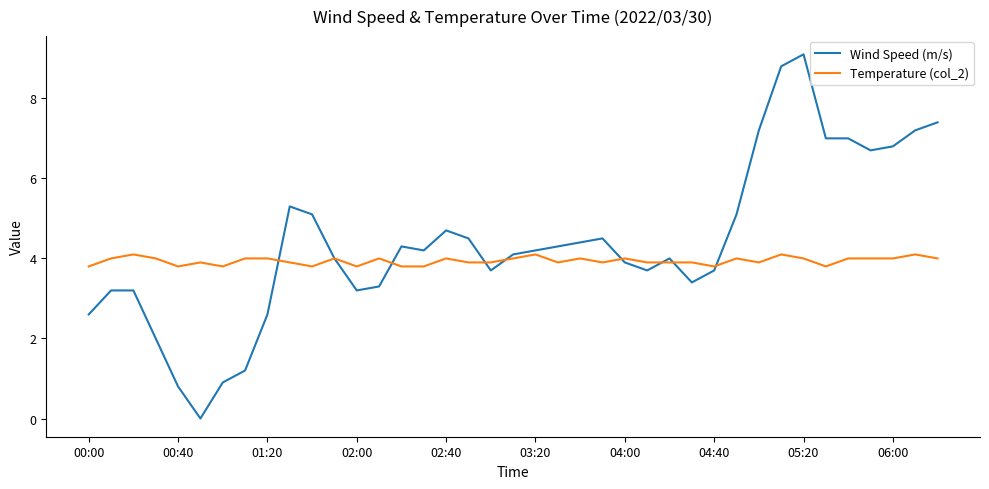

Rank the series by their average value, from highest to lowest.

Wind Speed (m/s), Temperature (col_2)